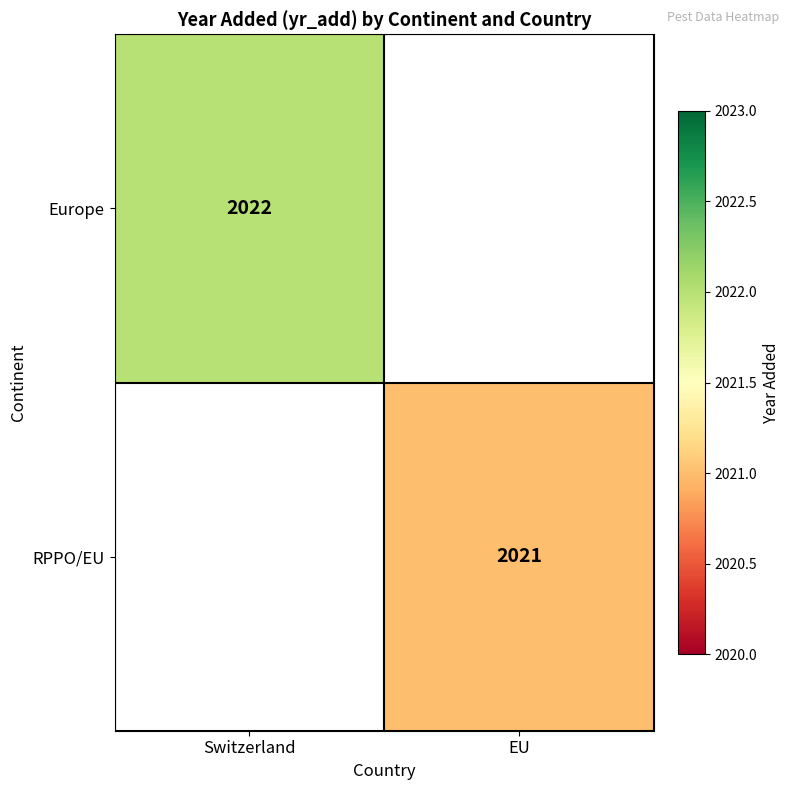

The RPPO/EU series shows 2021 at EU. True or false?

True